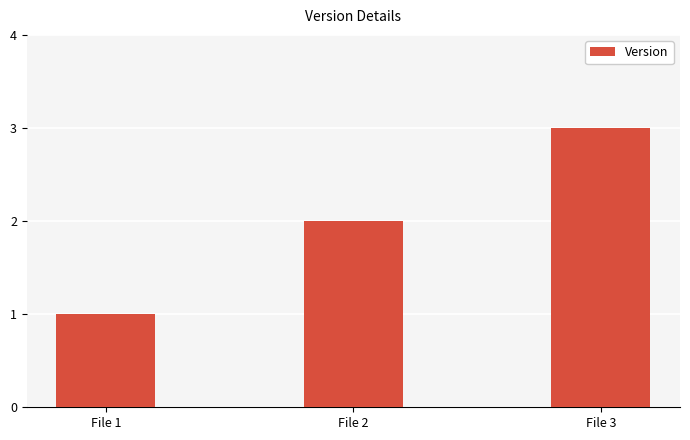

Reading left to right, list all the values displayed in this chart.

1	2	3